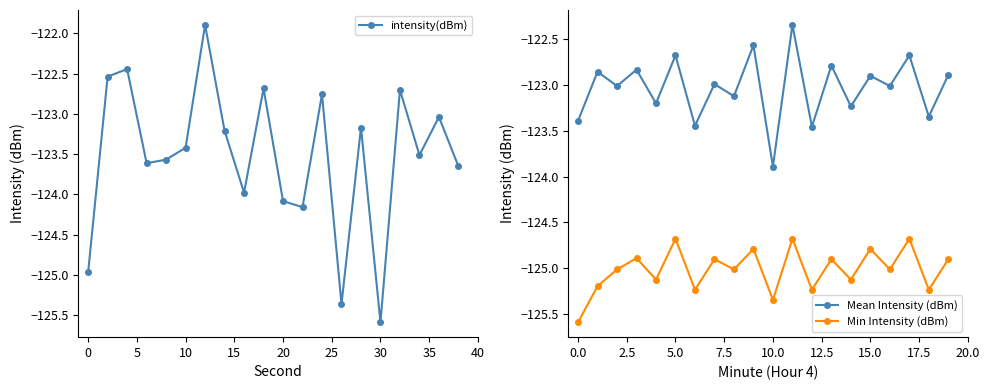

True or false: Min Intensity (dBm) and Mean Intensity (dBm) intersect in this chart.

False